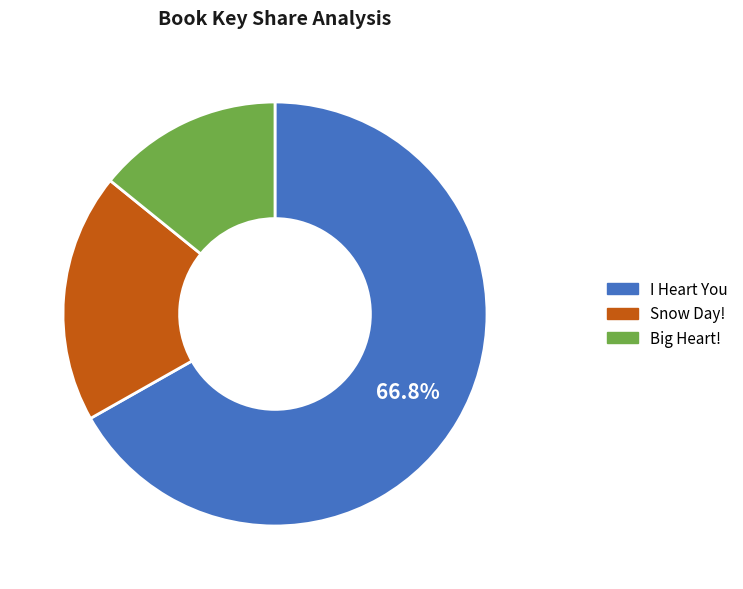

To the nearest percent, what portion does I Heart You represent?

67%